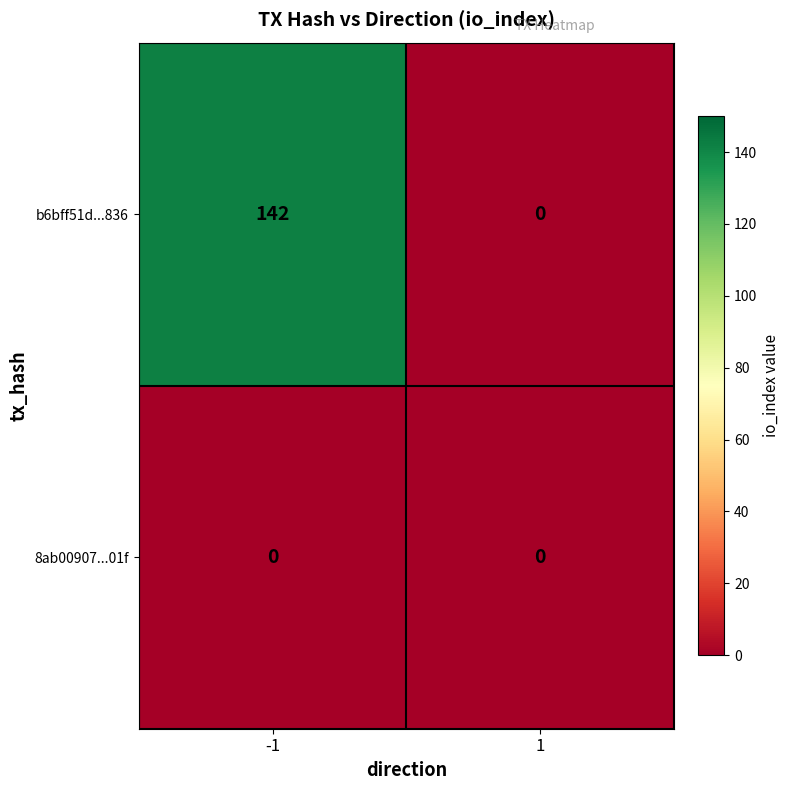

List the series in order of their peak value, highest first.

b6bff51d...836, 8ab00907...01f